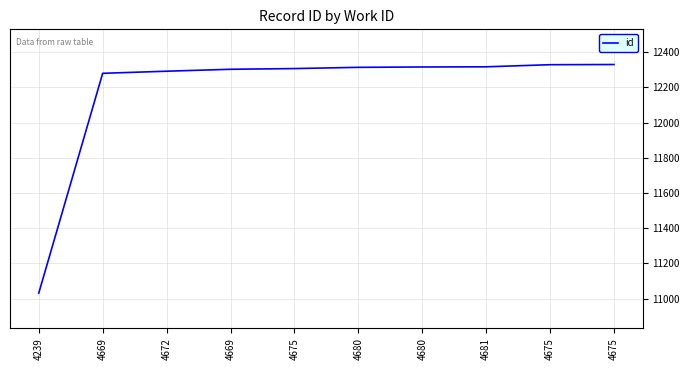

At which category does the chart reach its minimum across all series?

4239